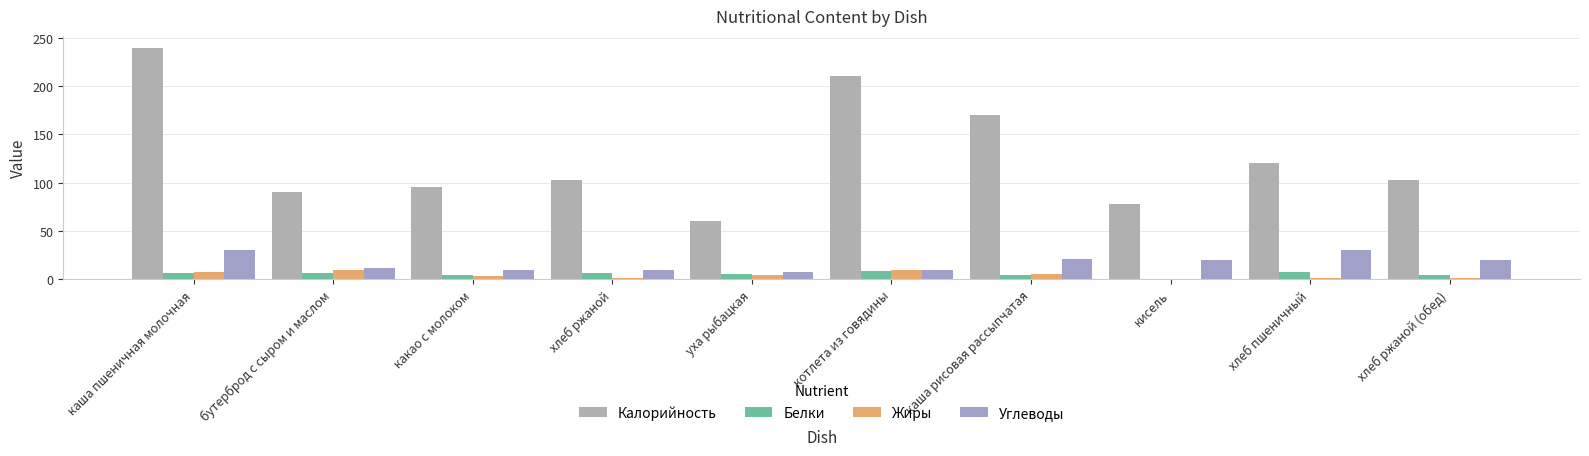

Is the value of Углеводы at котлета из говядины greater than the value of Белки at уха рыбацкая?

Yes